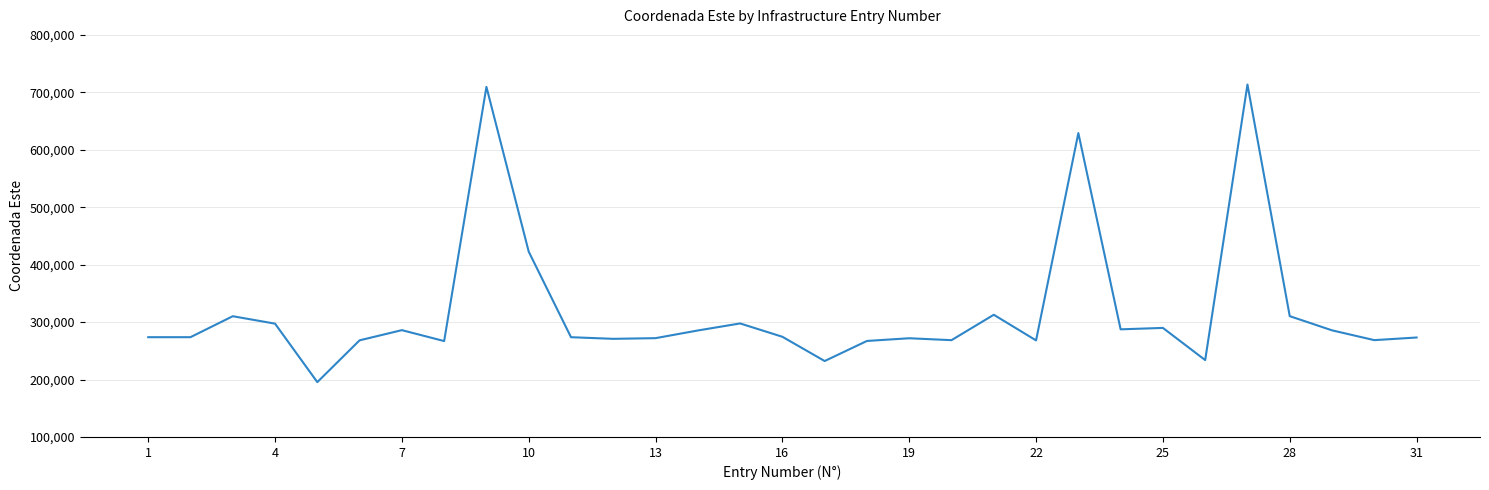

What is the minimum value shown in the chart?

195488.0